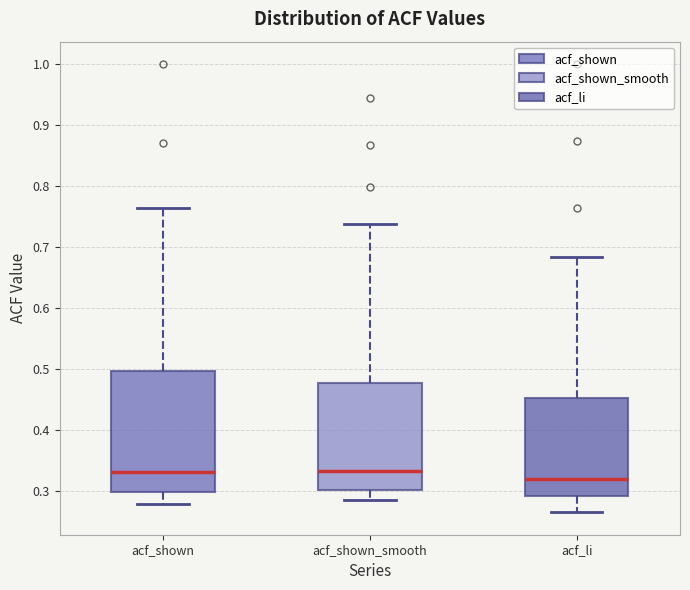

Which box is the tallest, from its lower edge to its upper edge?

acf_shown